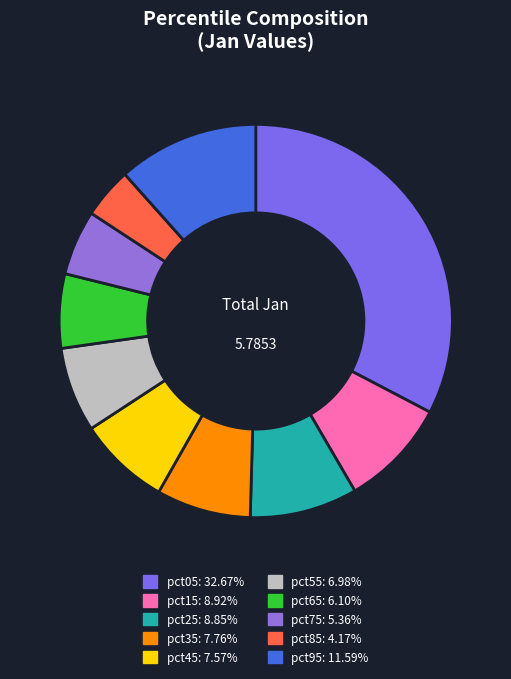

To the nearest percent, what is the average slice percentage?

10%